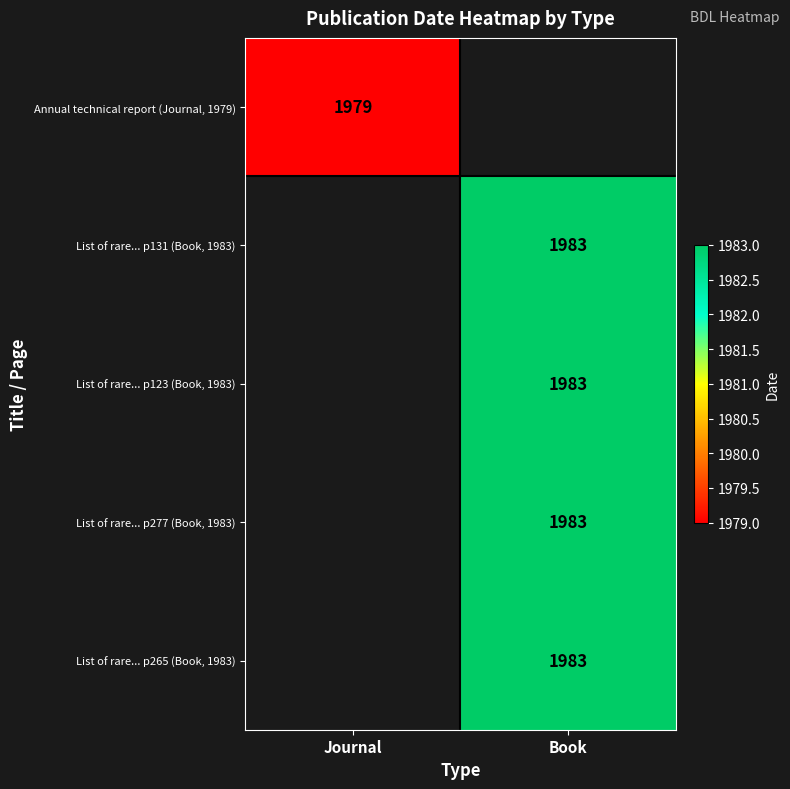

Is it true that List of rare... p123 (Book, 1983) equals 583 at Book?

False